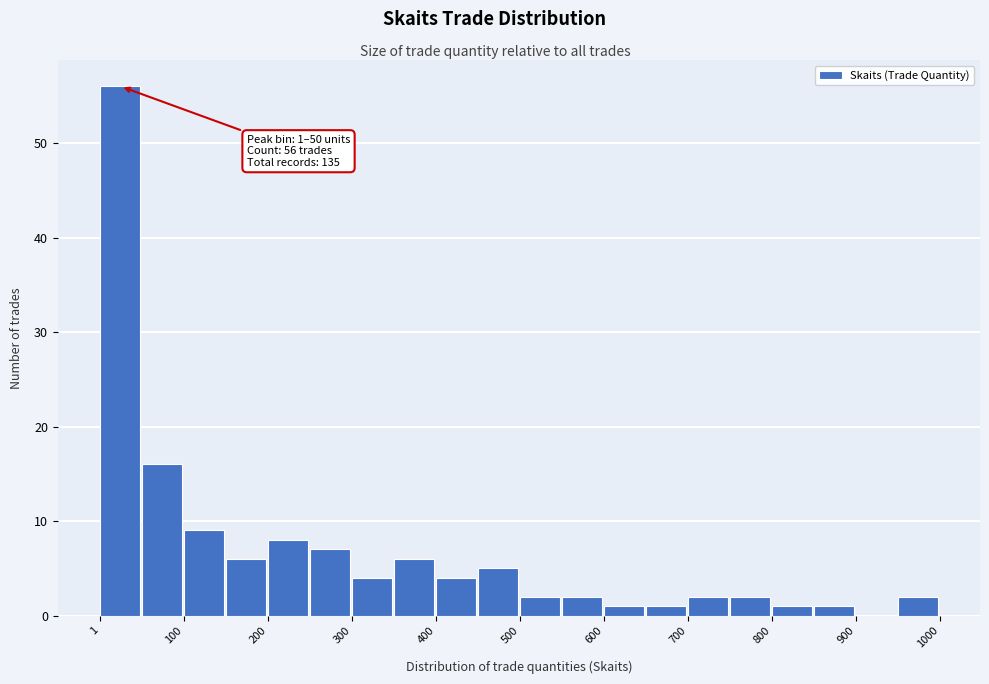

Over which range of the x-axis is the bar tallest?

0 to 50